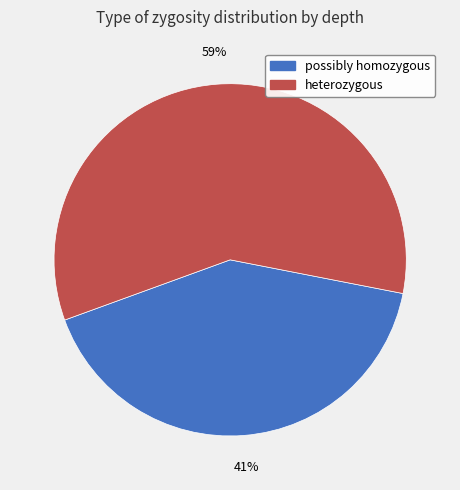

Is there a majority slice in this chart?

Yes